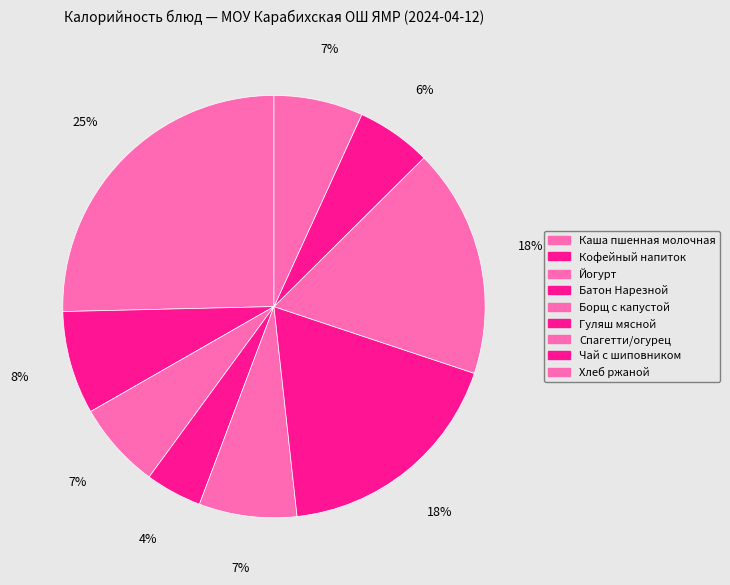

What is the smallest slice in the pie chart?

Батон Нарезной